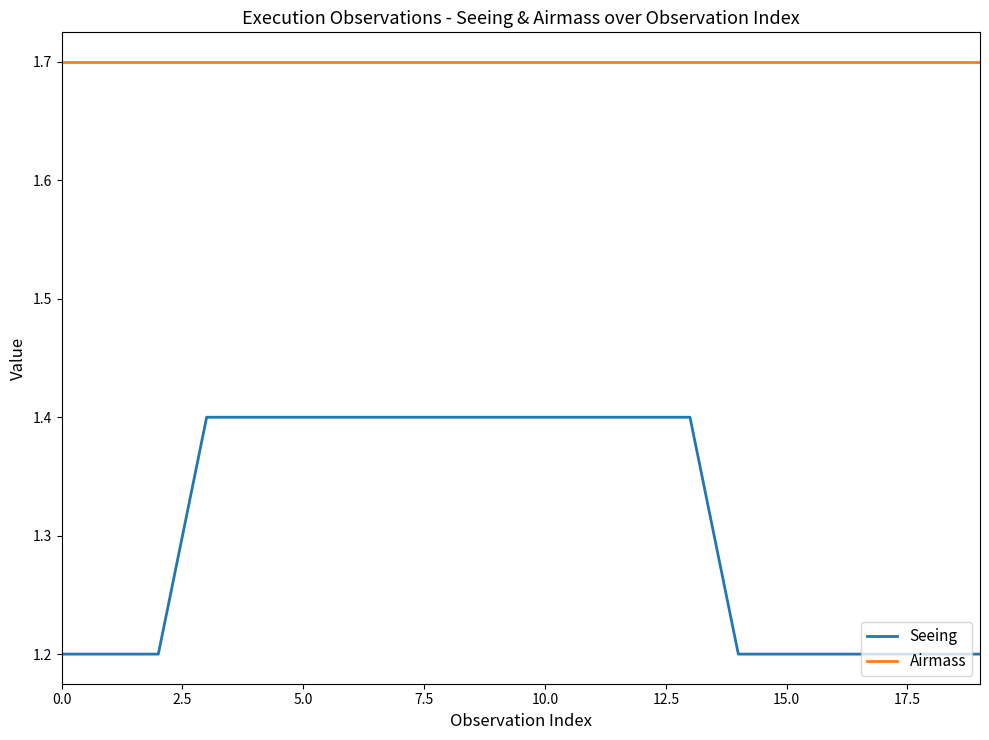

What is the smallest value displayed?

1.2